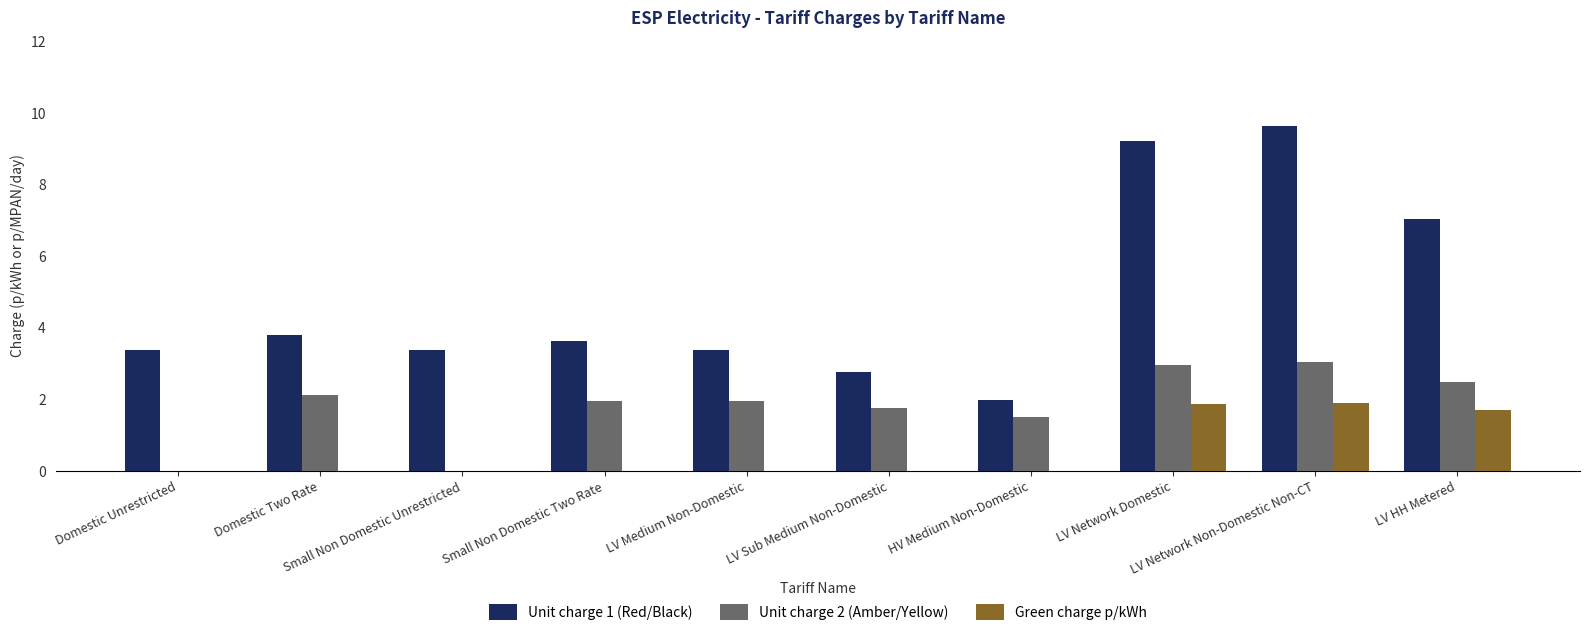

Which series has the largest total across all categories?

Unit charge 1 (Red/Black)